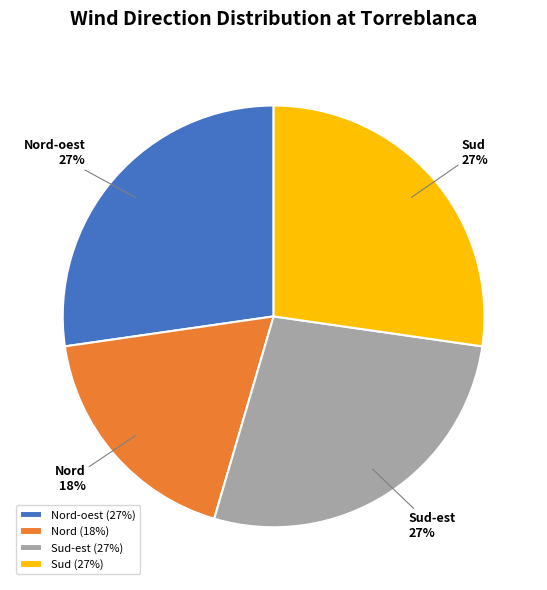

How many segments does this pie chart have?

4